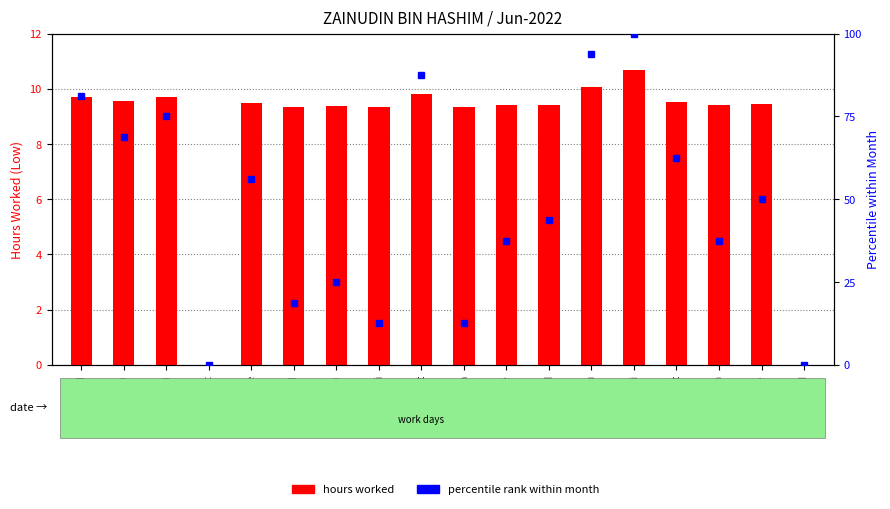

Rank the series at 3-Fri from highest to lowest value.

percentile rank within month, hours worked